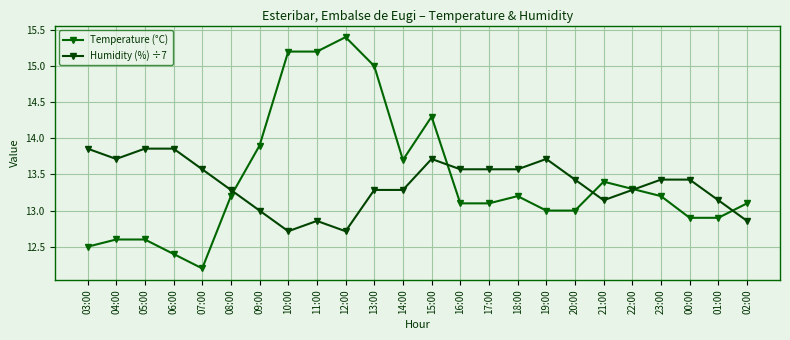

Where do Temperature (°C) and Humidity (%) ÷7 first cross each other?

08:00 and 09:00